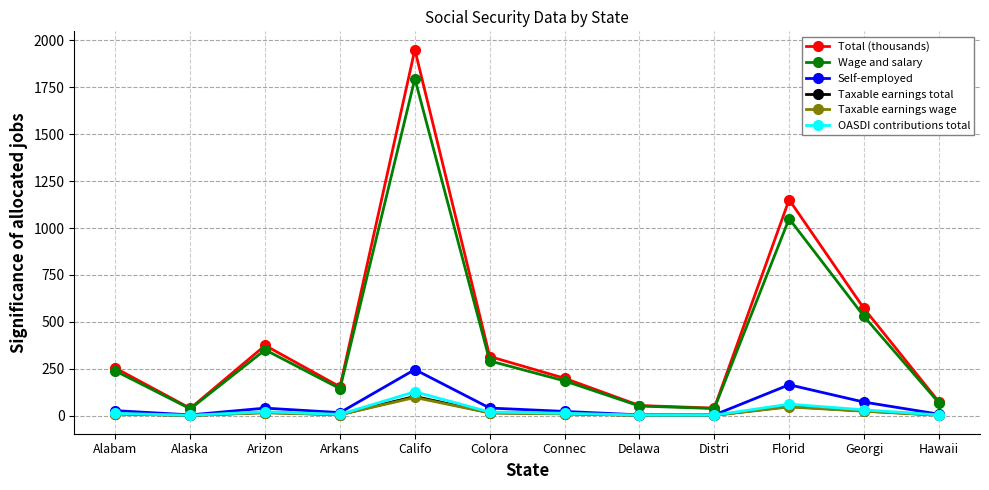

Which category has the highest value across all series?

Califo